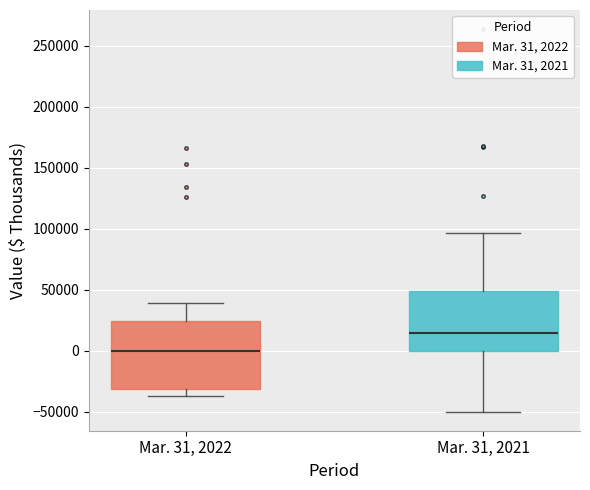

Reading left to right, read every box against the y-axis: the position of its median line, the range the box covers, and the ends of its whiskers. The values are not printed on the chart, so give them approximately, as read against the axis.

Mar. 31, 2022: median 0, box -30000 to 25000, whiskers -35000 to 40000
Mar. 31, 2021: median 15000, box 0 to 50000, whiskers -50000 to 95000